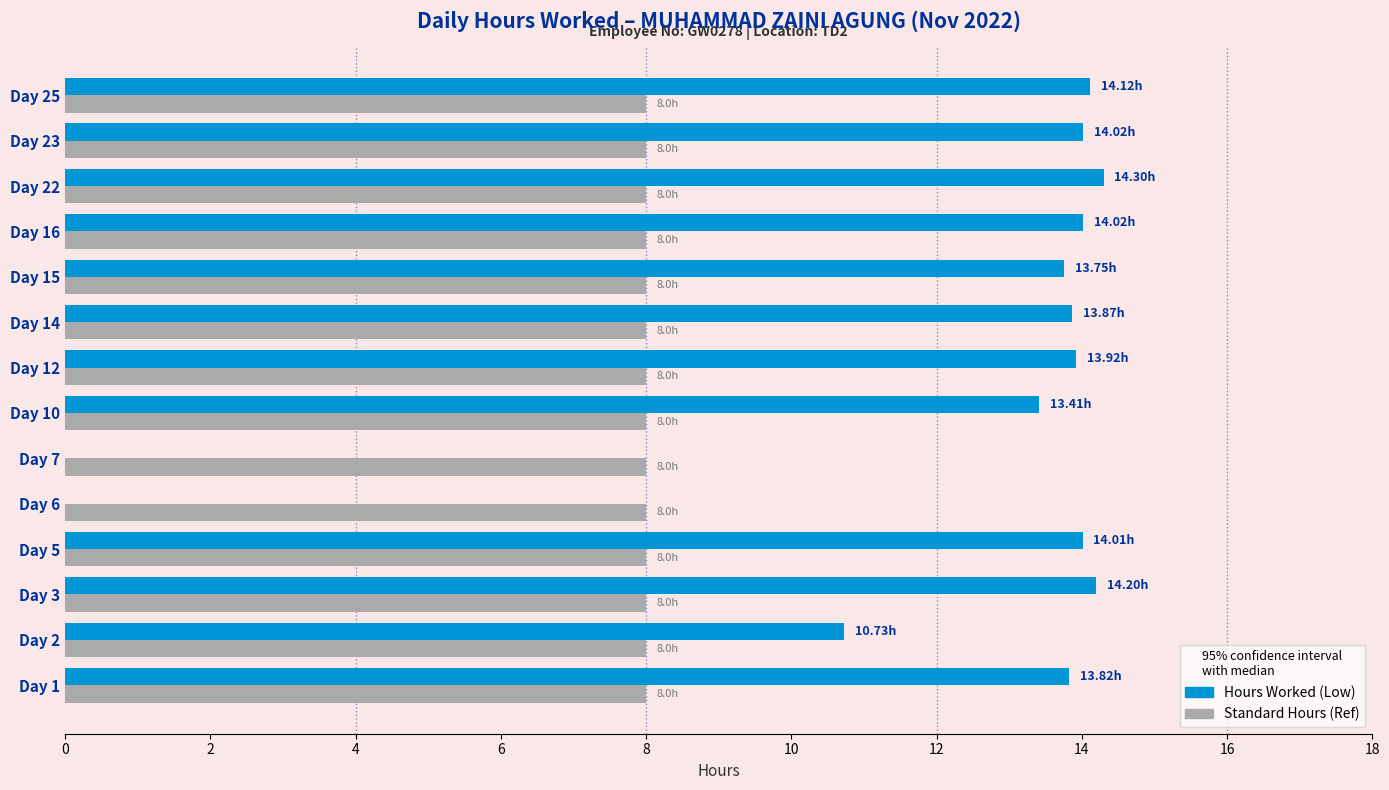

What is the sum of all Standard Hours (Ref) values?

112.0